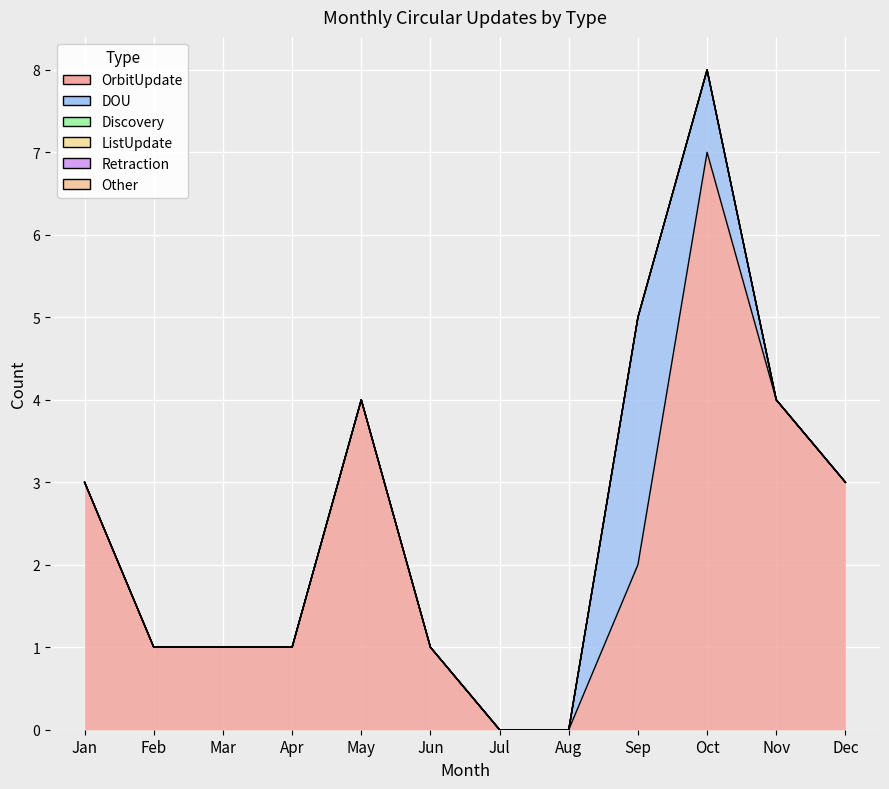

Between Apr and Oct, which is larger?

Oct